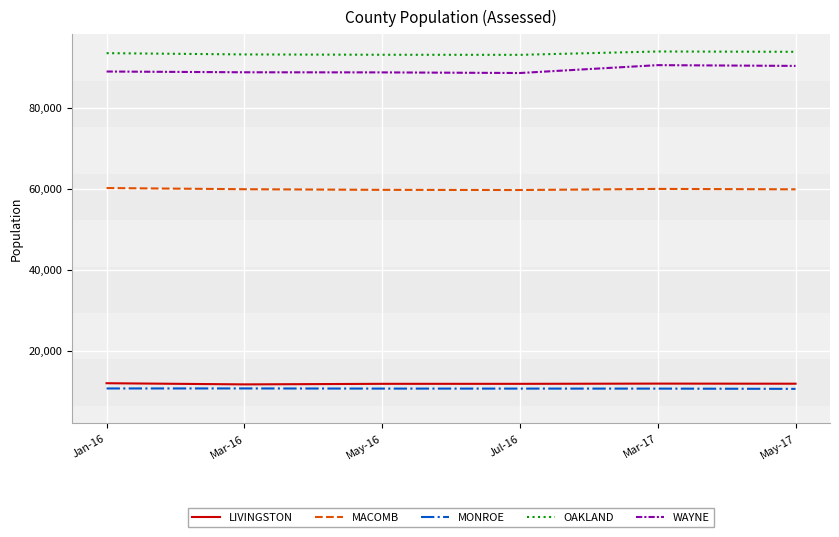

What is the sum of all MACOMB values?

359141